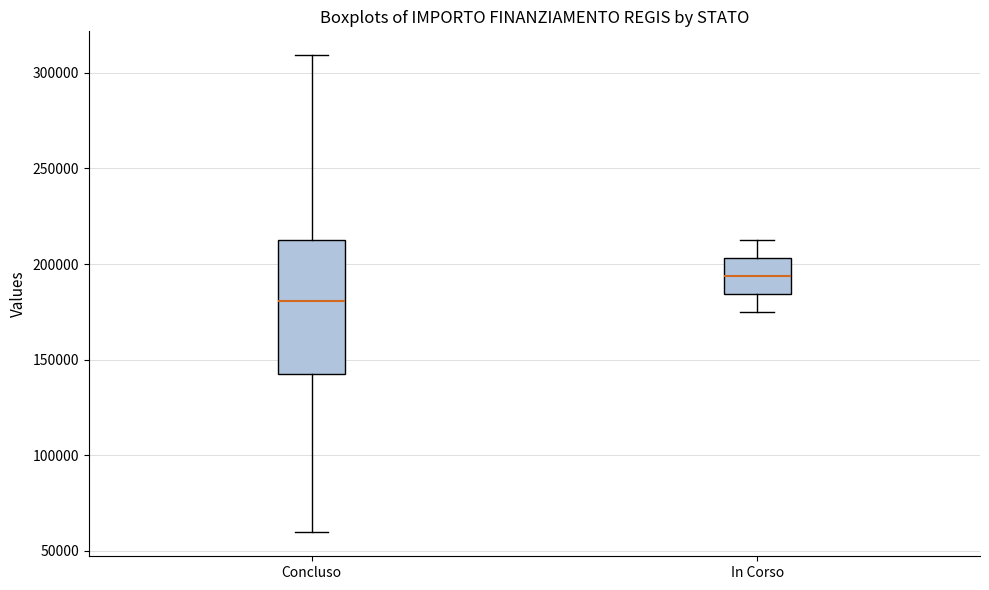

Reading left to right, read every box against the y-axis: the position of its median line, the range the box covers, and the ends of its whiskers. The values are not printed on the chart, so give them approximately, as read against the axis.

Concluso: median 180000, box 145000 to 210000, whiskers 60000 to 310000
In Corso: median 195000, box 185000 to 205000, whiskers 175000 to 210000